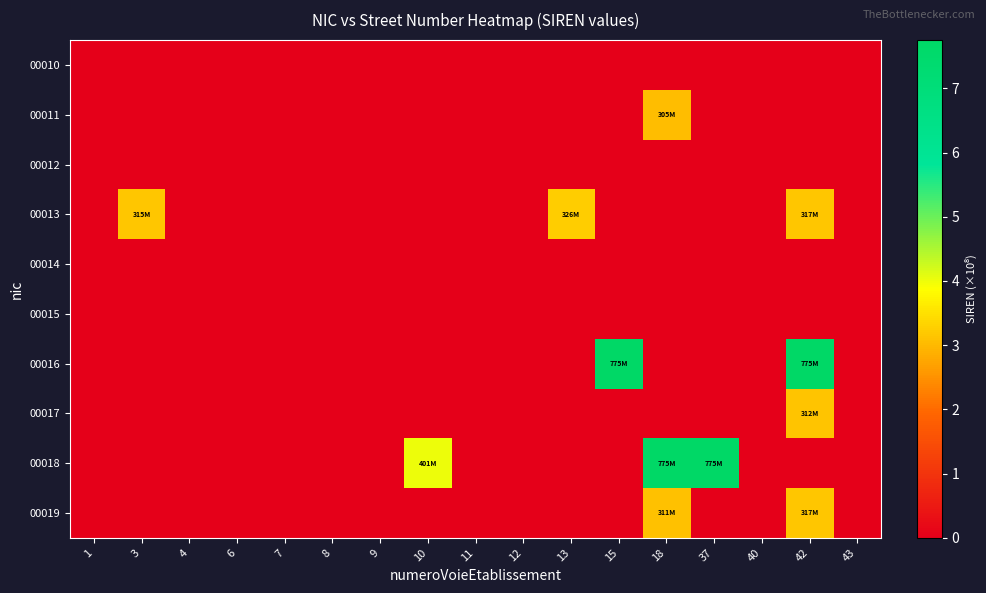

How many series are shown in this chart?

10